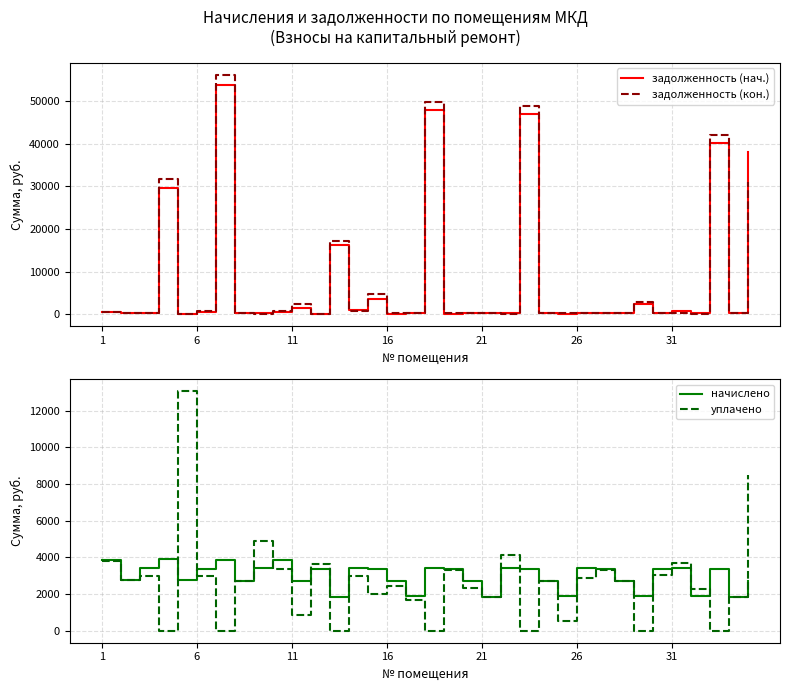

How many series are shown in this chart?

4